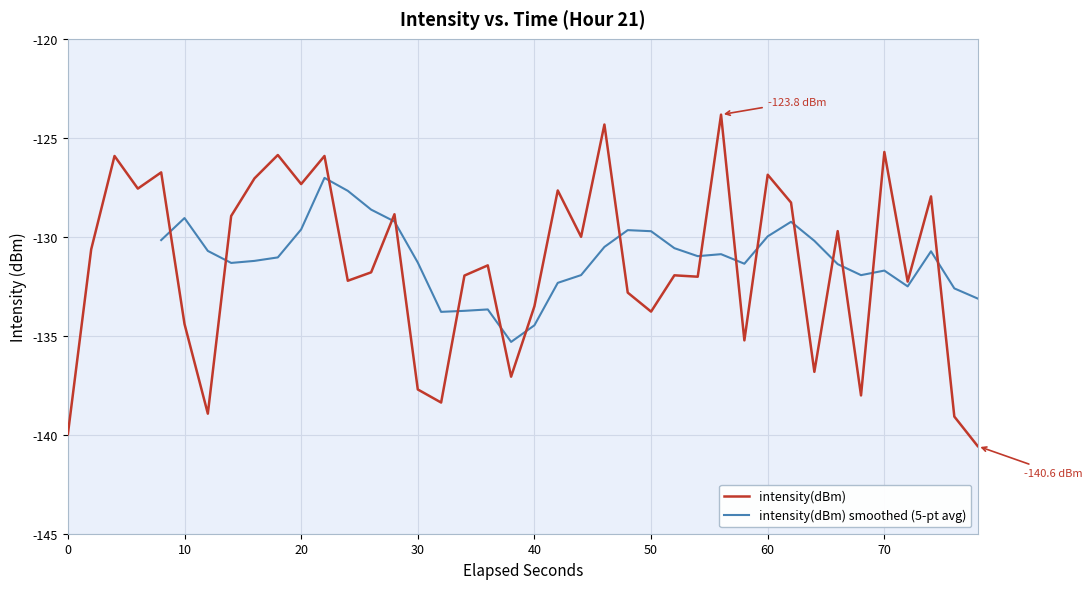

Count the number of values greater than -131.

19